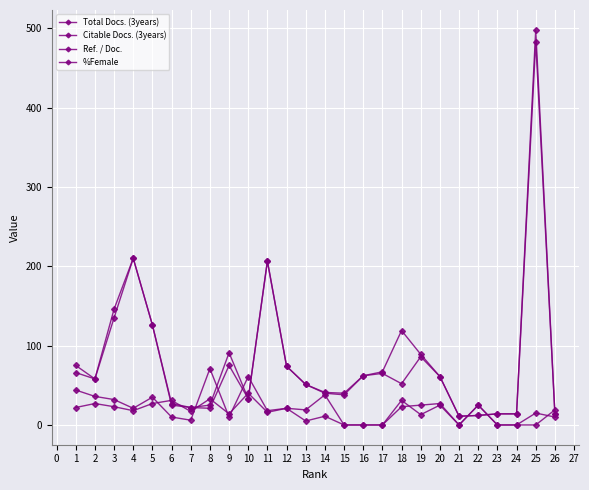

How many values in the Total Docs. (3years) series are below 61?

13